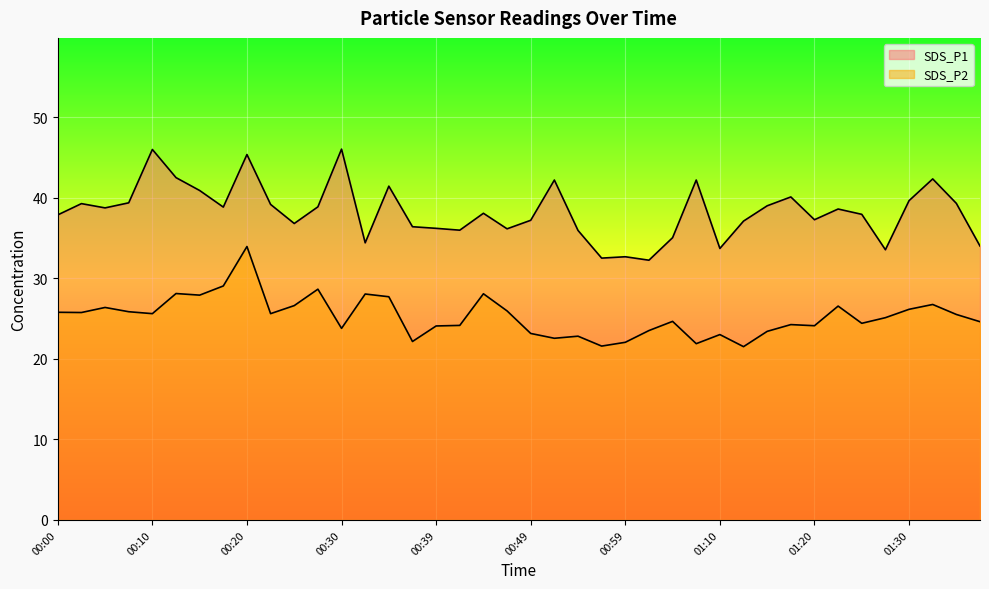

True or false: SDS_P2 and SDS_P1 intersect in this chart.

False